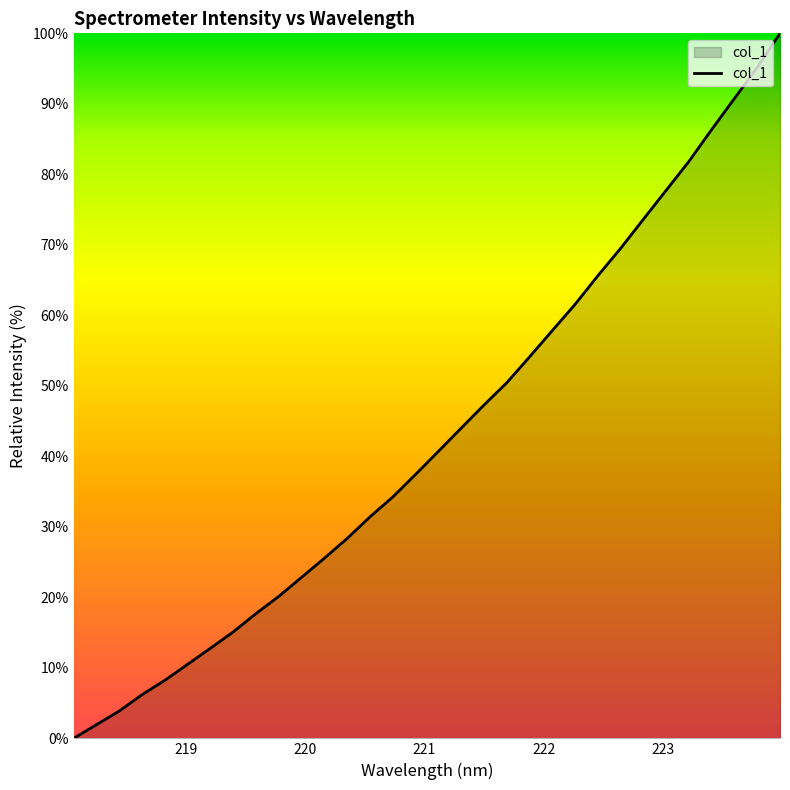

How many lines are shown in the chart?

1